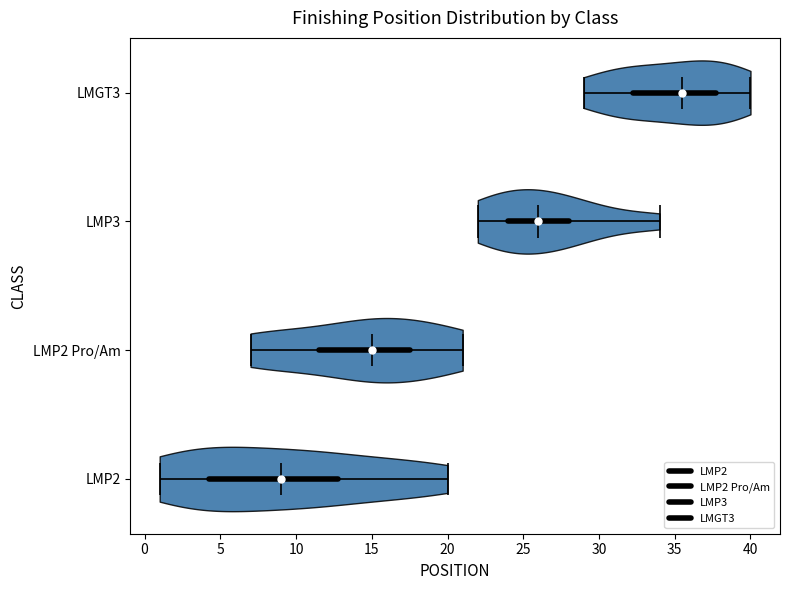

Reading bottom to top, read every violin against the x-axis: where its median line is, and the lowest and highest points it reaches. The values are not printed on the chart, so give them approximately, as read against the axis.

LMP2: median line 9.0, lowest point 1.0, highest point 20.0
LMP2 Pro/Am: median line 15.0, lowest point 7.0, highest point 21.0
LMP3: median line 26.0, lowest point 22.0, highest point 34.0
LMGT3: median line 35.5, lowest point 29.0, highest point 40.0